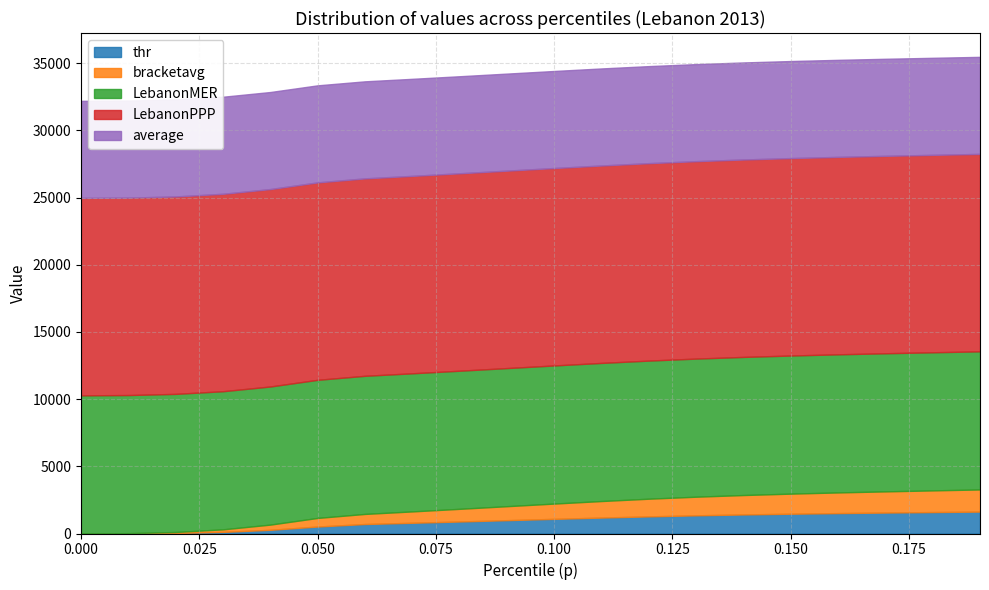

What are all the series names shown in the legend?

thr, bracketavg, LebanonMER, LebanonPPP, average